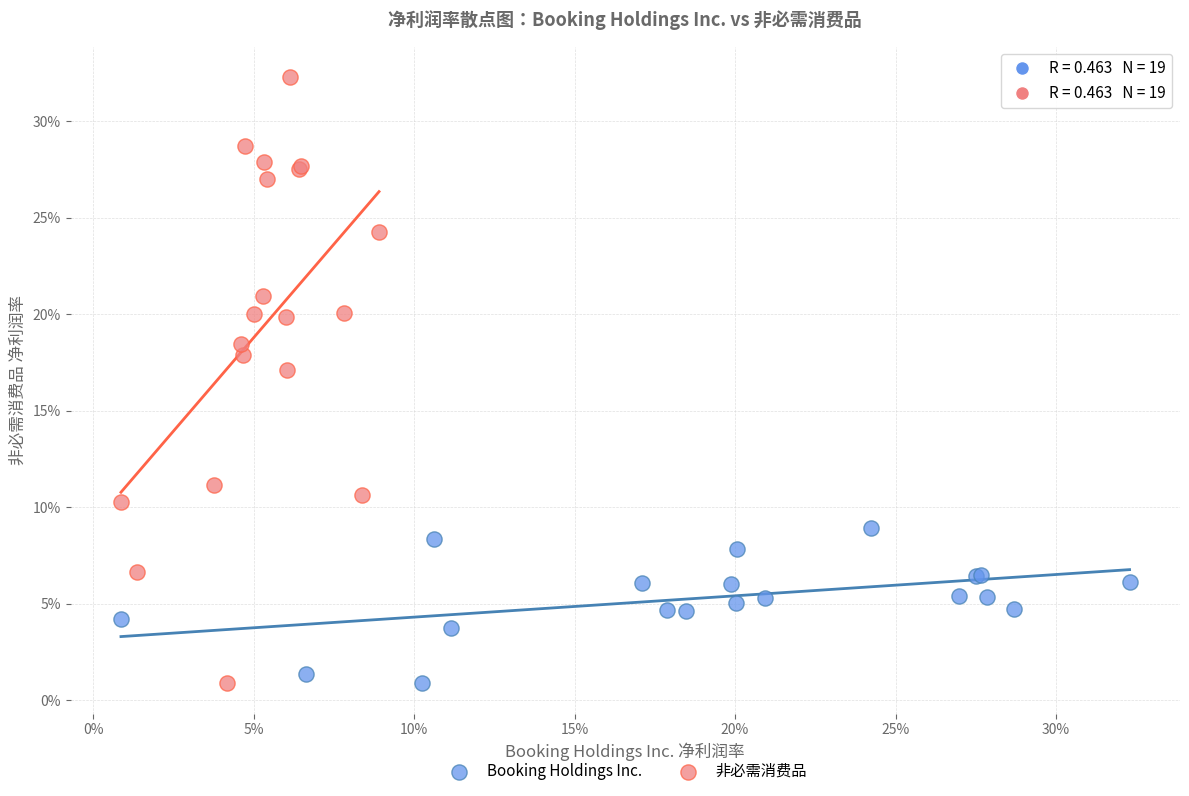

What are all the series names shown in the legend?

Booking Holdings Inc., 非必需消费品